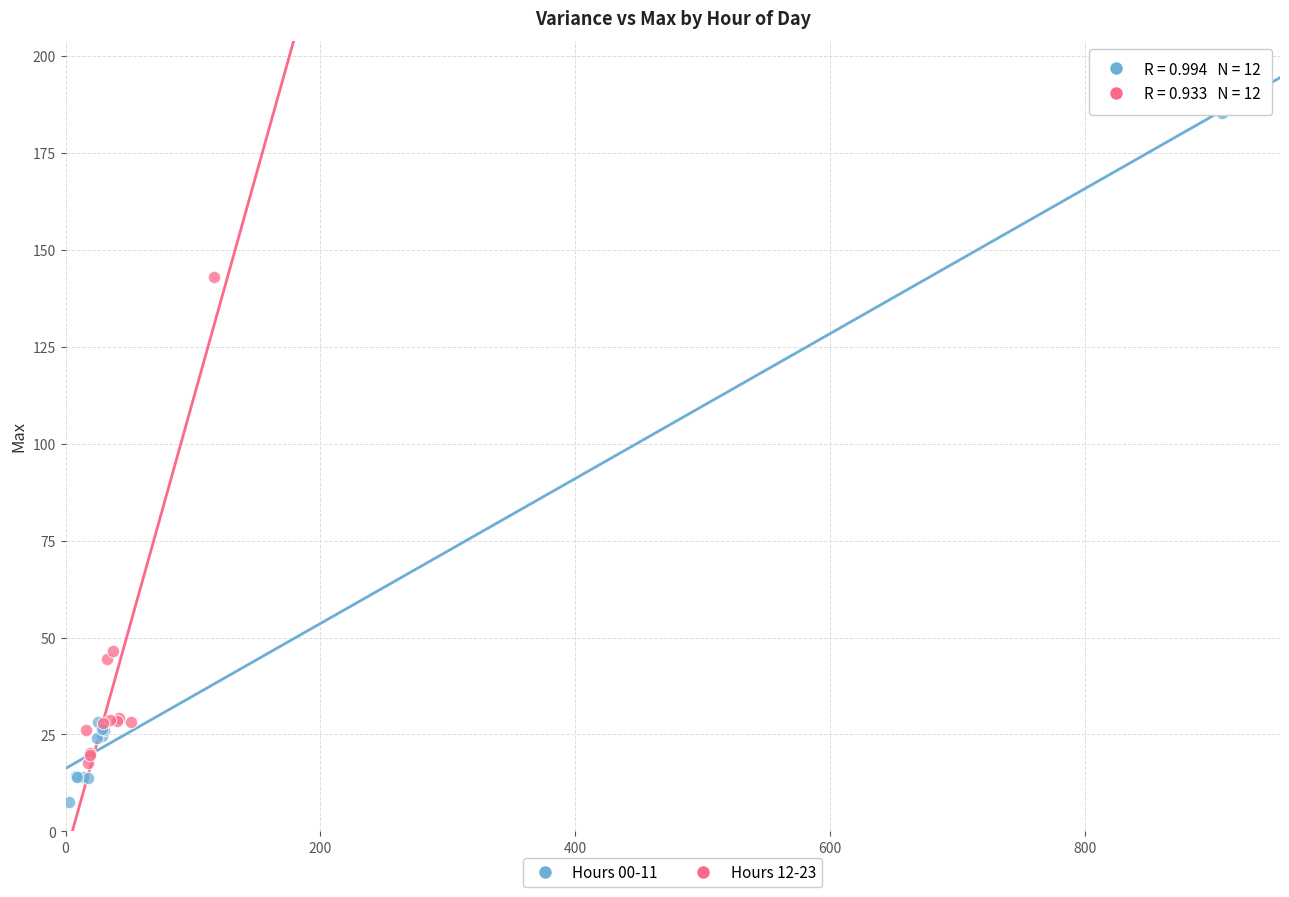

Which series reaches the maximum Y coordinate?

Hours 00-11